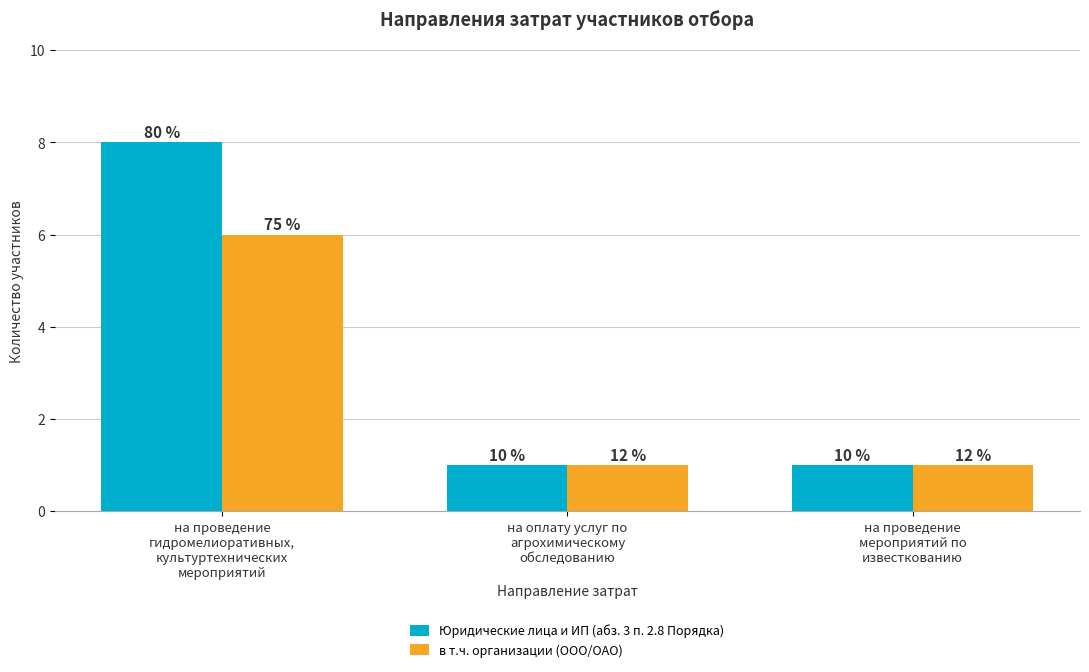

Does the chart contain stacked bars?

No